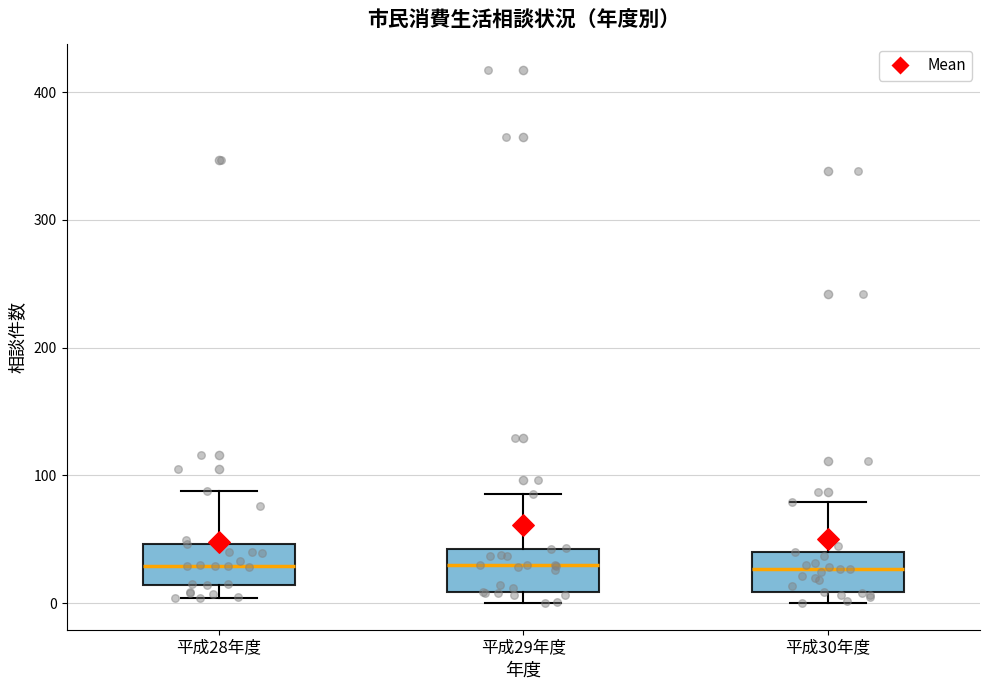

Where is the upper edge of the box for 平成28年度 on the y-axis? The values are not printed on the chart, so give them approximately, as read against the axis.

50